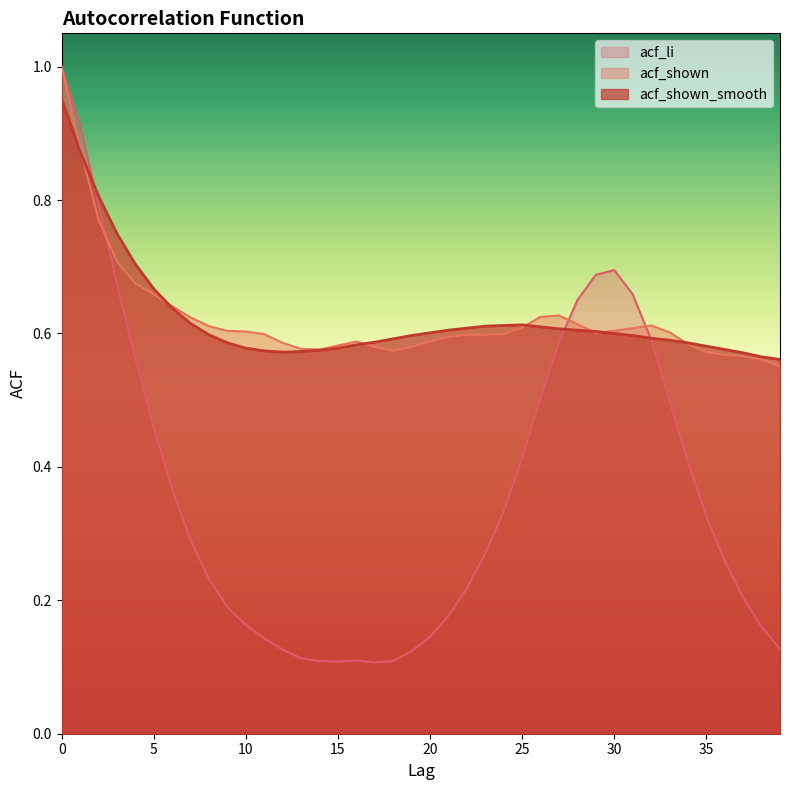

Reading left to right, extract all data points from this chart.

acf_li: 0=1.0	1=0.9	2=0.8	3=0.7	4=0.6	5=0.5	6=0.4	7=0.3	8=0.2	9=0.2	10=0.2	11=0.1	12=0.1	13=0.1	14=0.1	15=0.1	16=0.1	17=0.1	18=0.1	19=0.1	20=0.1	21=0.2	22=0.2	23=0.3	24=0.3	25=0.4	26=0.5	27=0.6	28=0.7	29=0.7	30=0.7	31=0.7	32=0.6	33=0.5	34=0.4	35=0.3	36=0.3	37=0.2	38=0.2	39=0.1
acf_shown: 0=1.0	1=0.9	2=0.8	3=0.7	4=0.7	5=0.7	6=0.6	7=0.6	8=0.6	9=0.6	10=0.6	11=0.6	12=0.6	13=0.6	14=0.6	15=0.6	16=0.6	17=0.6	18=0.6	19=0.6	20=0.6	21=0.6	22=0.6	23=0.6	24=0.6	25=0.6	26=0.6	27=0.6	28=0.6	29=0.6	30=0.6	31=0.6	32=0.6	33=0.6	34=0.6	35=0.6	36=0.6	37=0.6	38=0.6	39=0.6
acf_shown_smooth: 0=1.0	1=0.9	2=0.8	3=0.8	4=0.7	5=0.7	6=0.6	7=0.6	8=0.6	9=0.6	10=0.6	11=0.6	12=0.6	13=0.6	14=0.6	15=0.6	16=0.6	17=0.6	18=0.6	19=0.6	20=0.6	21=0.6	22=0.6	23=0.6	24=0.6	25=0.6	26=0.6	27=0.6	28=0.6	29=0.6	30=0.6	31=0.6	32=0.6	33=0.6	34=0.6	35=0.6	36=0.6	37=0.6	38=0.6	39=0.6